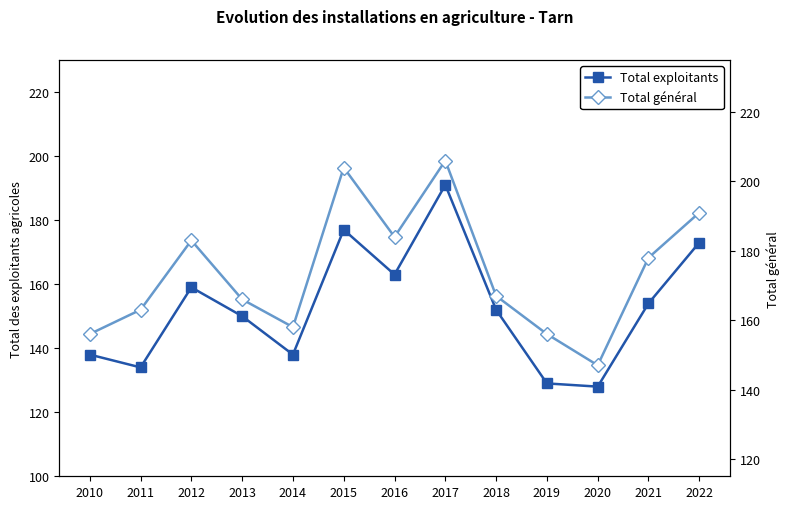

The Total général series shows 183 at 2012. True or false?

True